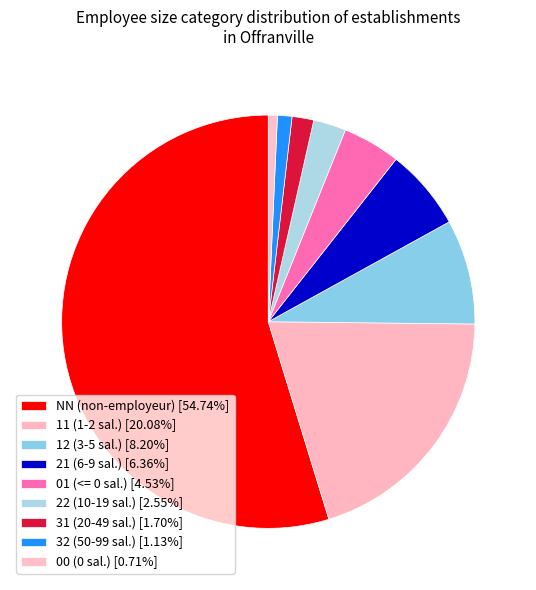

What percentage is the 01 slice, to the nearest percent?

5%